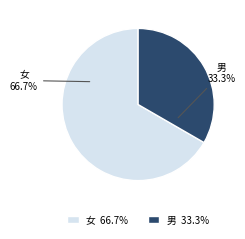

Which category has the biggest portion of the pie?

女